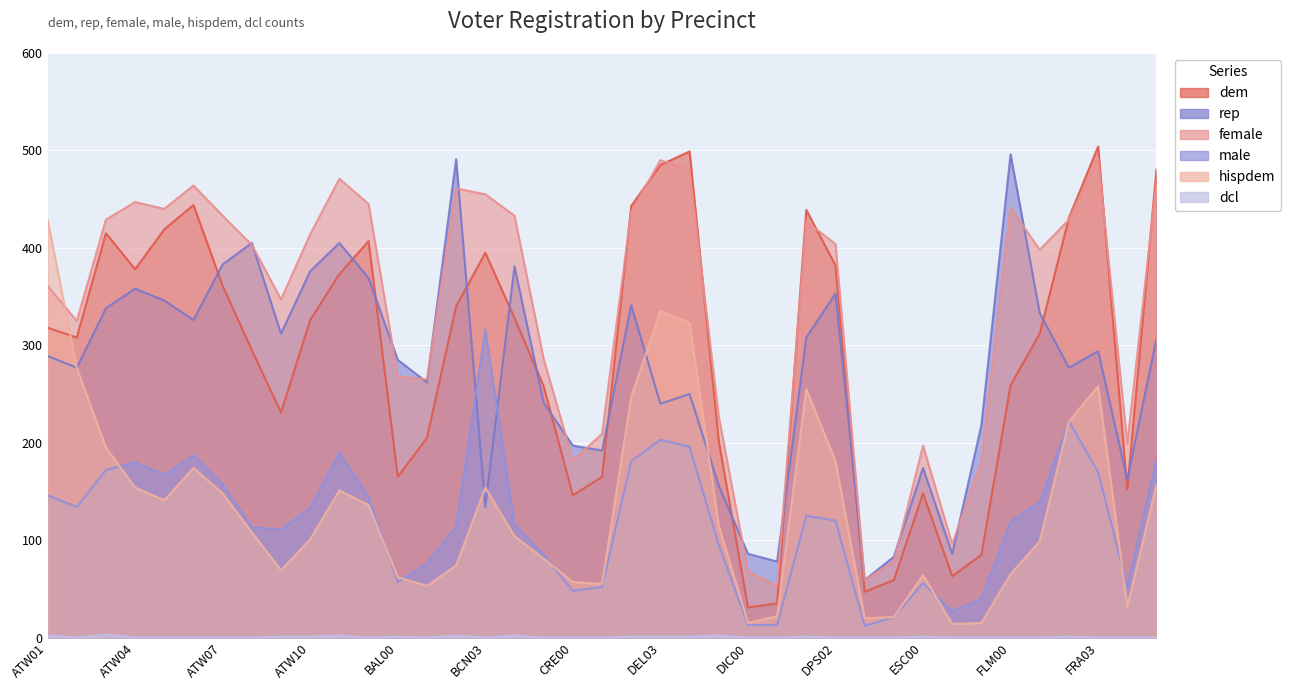

Is it true that female equals 102 at GUR00?

False